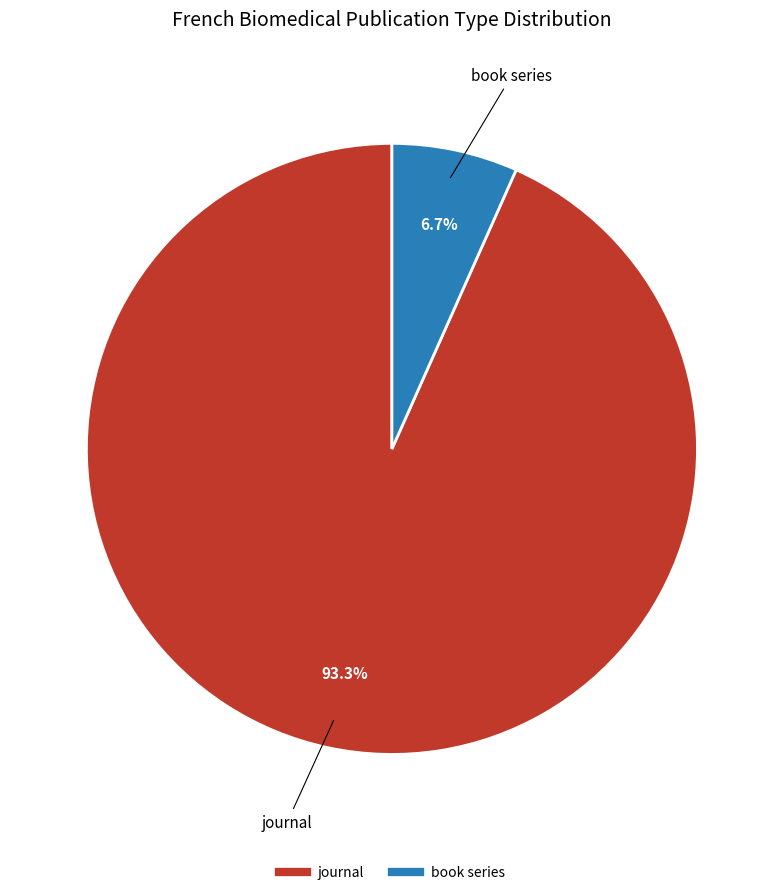

Does journal represent more than half of the total?

Yes